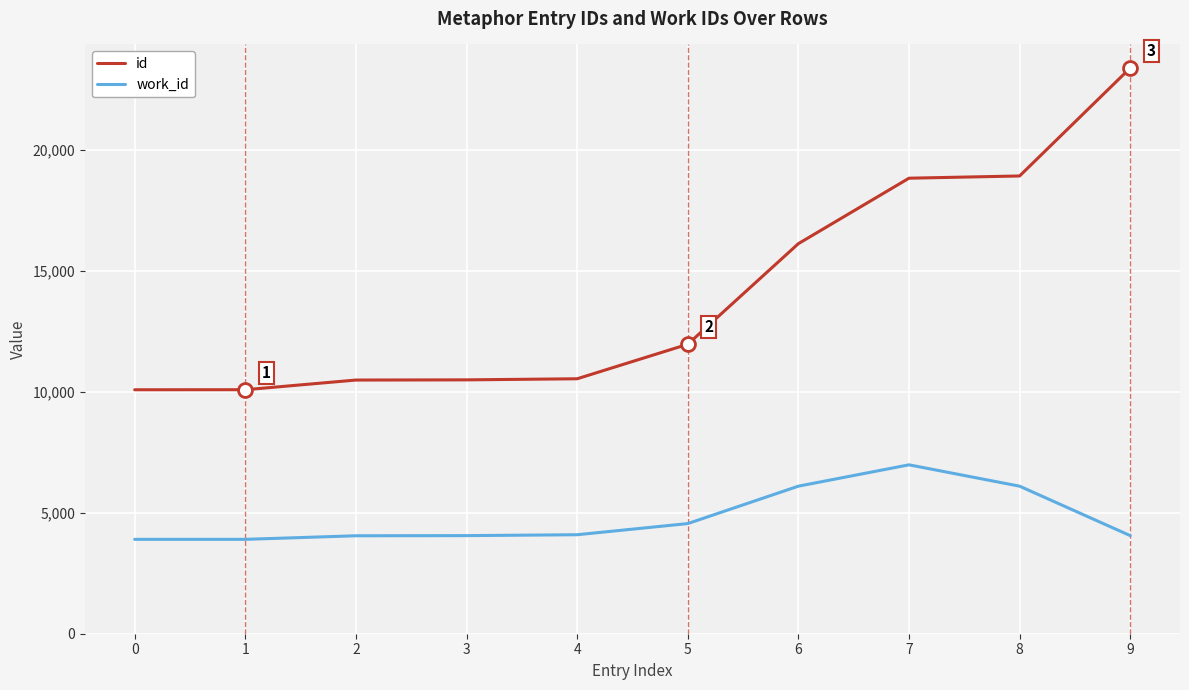

Which series has the largest range (max minus min)?

id